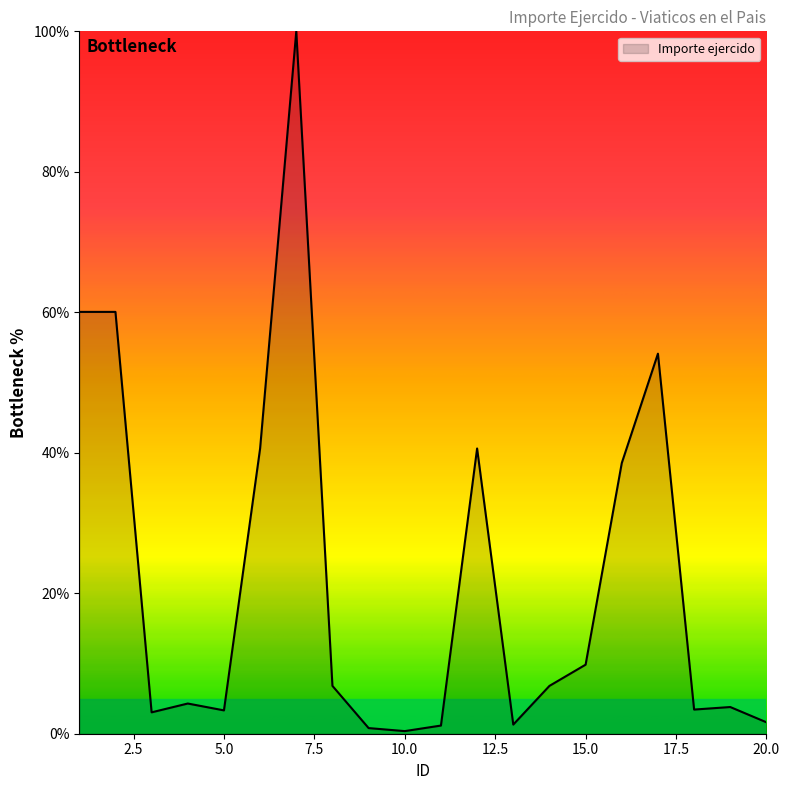

What is the difference between the maximum and minimum values?

99.6